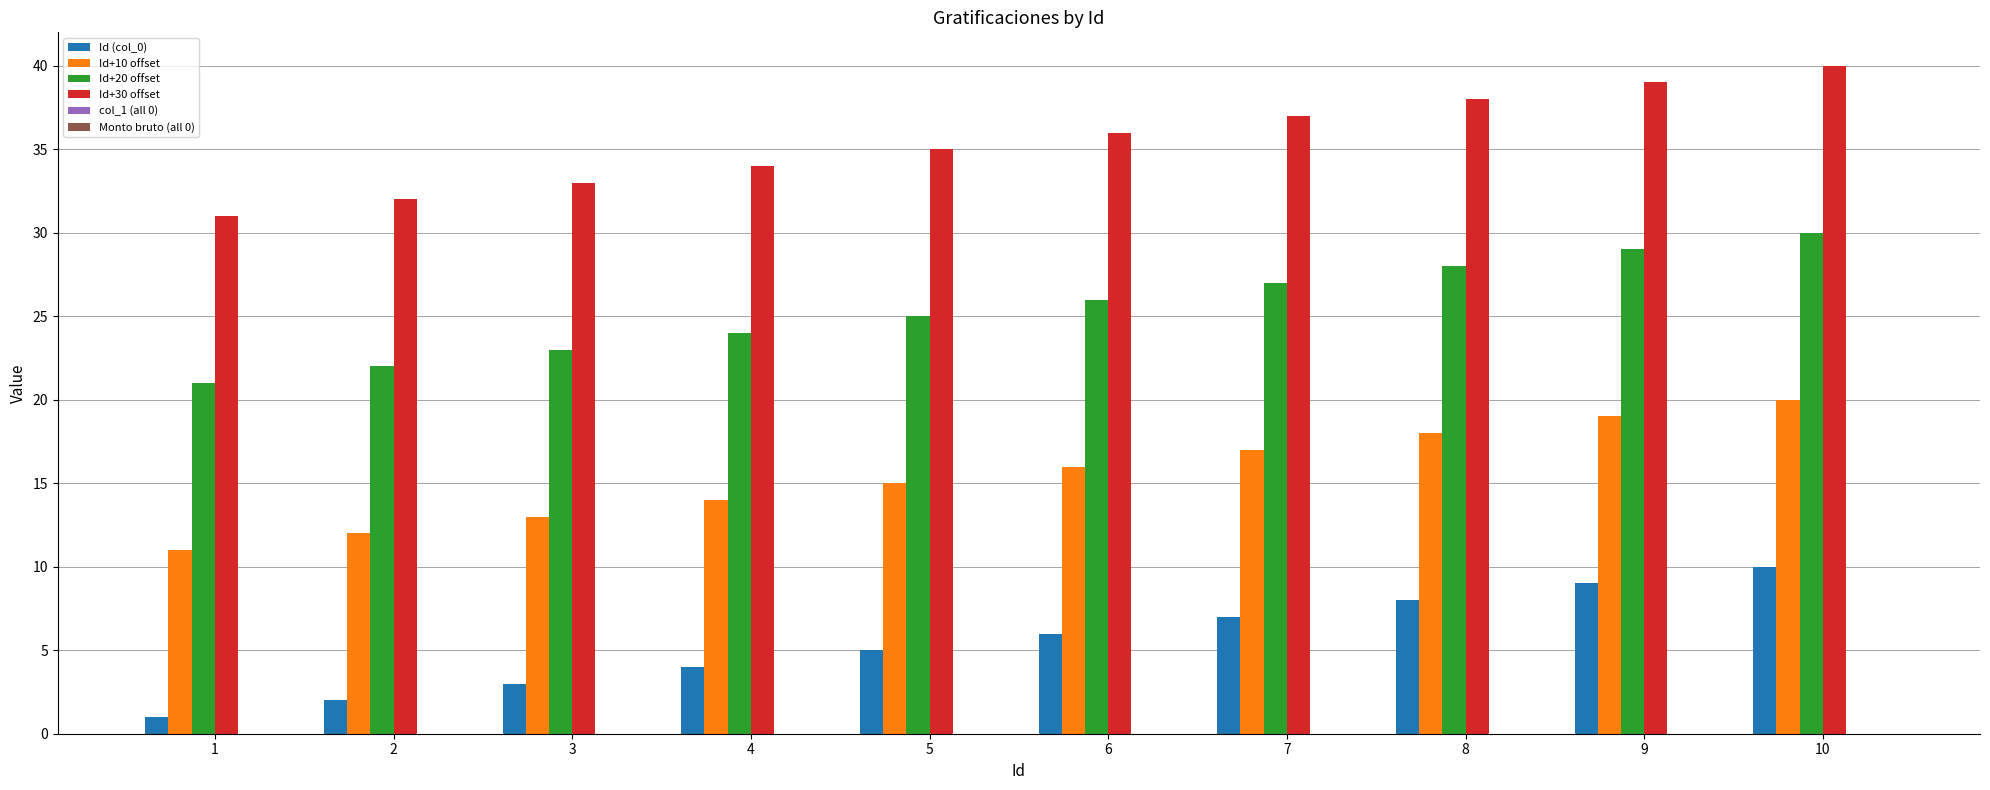

How many bars are there in each group?

4